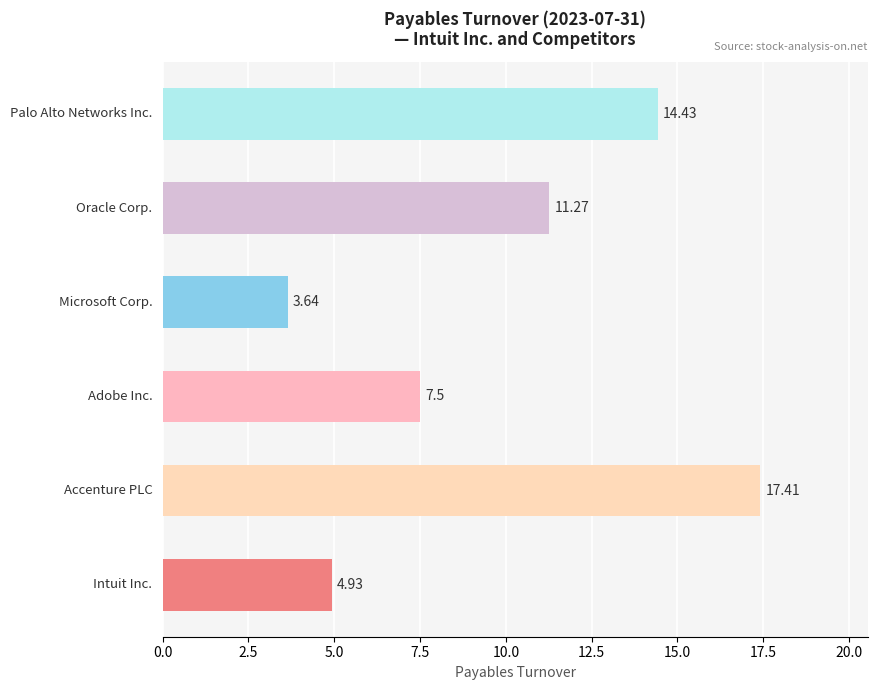

Does the chart contain any negative values?

No